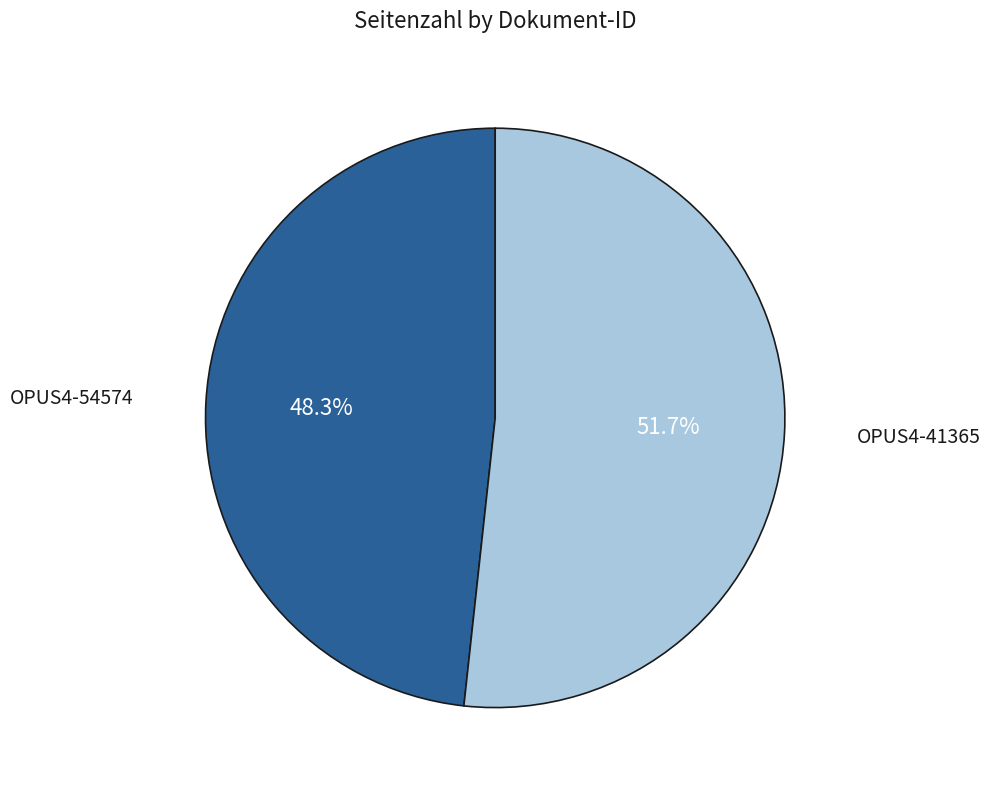

Is there any slice that represents more than half of the pie?

Yes